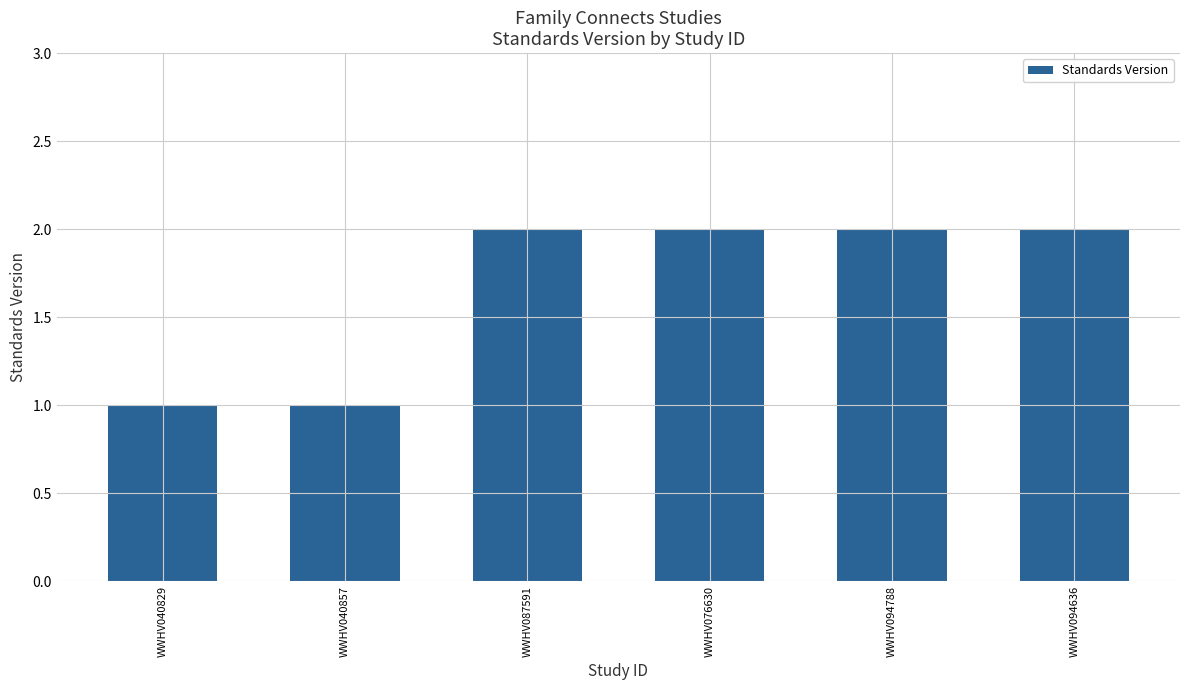

What is the label of the 4th bar from the right?

WWHV087591